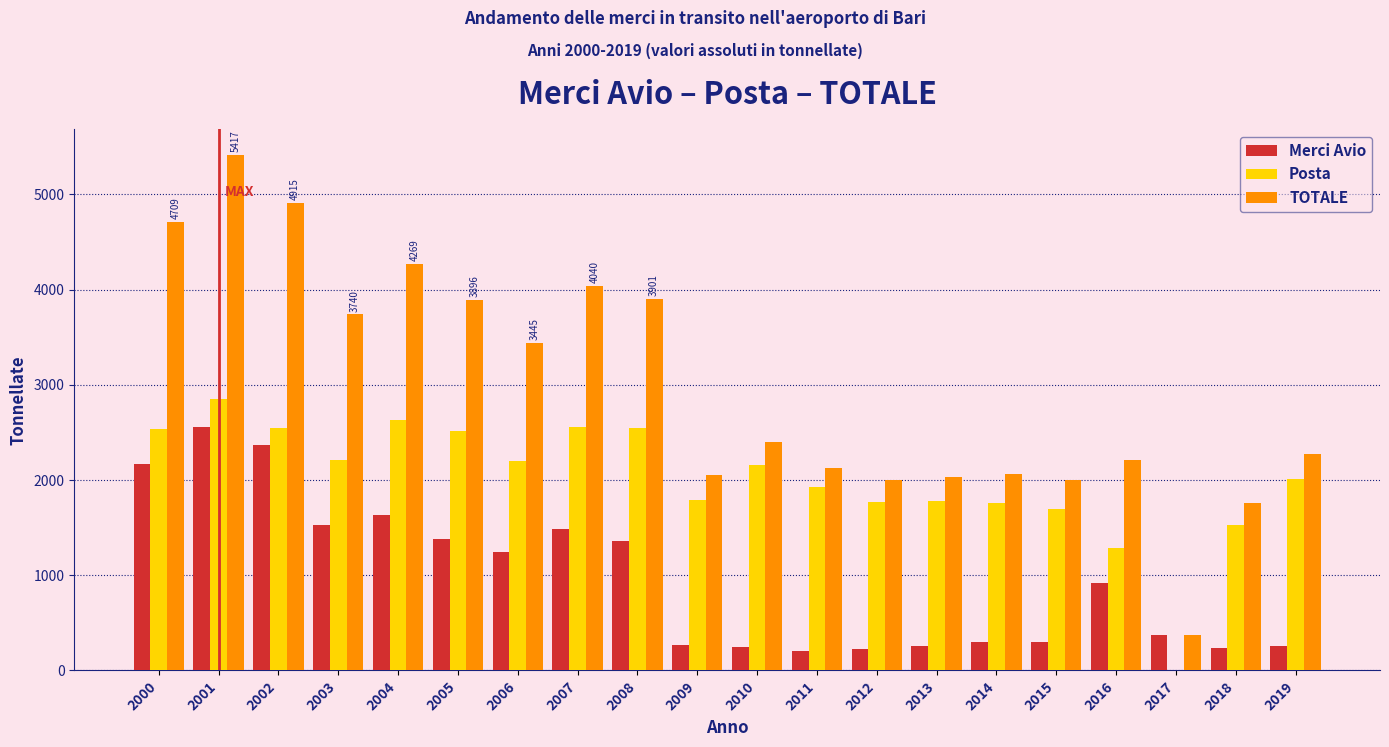

At which category is the sum across all series the highest?

2001